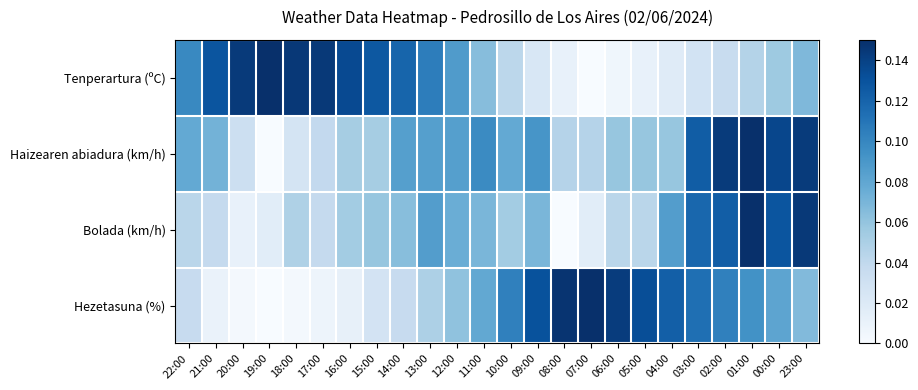

Reading right to left, list all the values displayed in this chart.

Tenperartura (ºC): 23:00=0.1	00:00=0.1	01:00=0.0	02:00=0.0	03:00=0.0	04:00=0.0	05:00=0.0	06:00=0.0	07:00=0.0	08:00=0.0	09:00=0.0	10:00=0.0	11:00=0.1	12:00=0.1	13:00=0.1	14:00=0.1	15:00=0.1	16:00=0.1	17:00=0.1	18:00=0.1	19:00=0.1	20:00=0.1	21:00=0.1	22:00=0.1
Haizearen abiadura (km/h): 23:00=0.1	00:00=0.1	01:00=0.1	02:00=0.1	03:00=0.1	04:00=0.1	05:00=0.1	06:00=0.1	07:00=0.0	08:00=0.0	09:00=0.1	10:00=0.1	11:00=0.1	12:00=0.1	13:00=0.1	14:00=0.1	15:00=0.1	16:00=0.1	17:00=0.0	18:00=0.0	19:00=0.0	20:00=0.0	21:00=0.1	22:00=0.1
Bolada (km/h): 23:00=0.1	00:00=0.1	01:00=0.1	02:00=0.1	03:00=0.1	04:00=0.1	05:00=0.0	06:00=0.0	07:00=0.0	08:00=0.0	09:00=0.1	10:00=0.1	11:00=0.1	12:00=0.1	13:00=0.1	14:00=0.1	15:00=0.1	16:00=0.1	17:00=0.0	18:00=0.0	19:00=0.0	20:00=0.0	21:00=0.0	22:00=0.0
Hezetasuna (%): 23:00=0.1	00:00=0.1	01:00=0.1	02:00=0.1	03:00=0.1	04:00=0.1	05:00=0.1	06:00=0.1	07:00=0.1	08:00=0.1	09:00=0.1	10:00=0.1	11:00=0.1	12:00=0.1	13:00=0.0	14:00=0.0	15:00=0.0	16:00=0.0	17:00=0.0	18:00=0.0	19:00=0.0	20:00=0.0	21:00=0.0	22:00=0.0